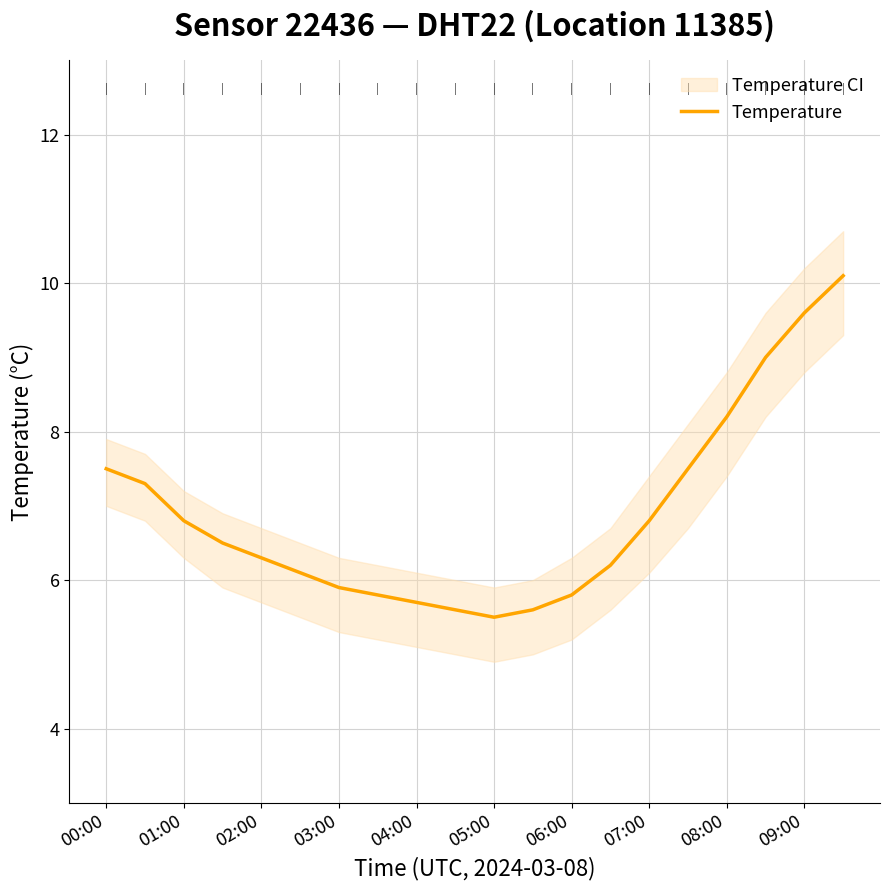

What is the minimum value for Temperature?

5.5